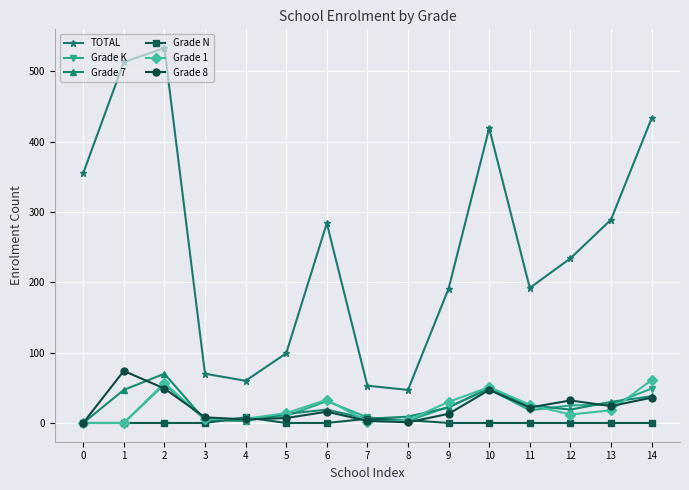

What is the difference between the highest and lowest values at 5?

99